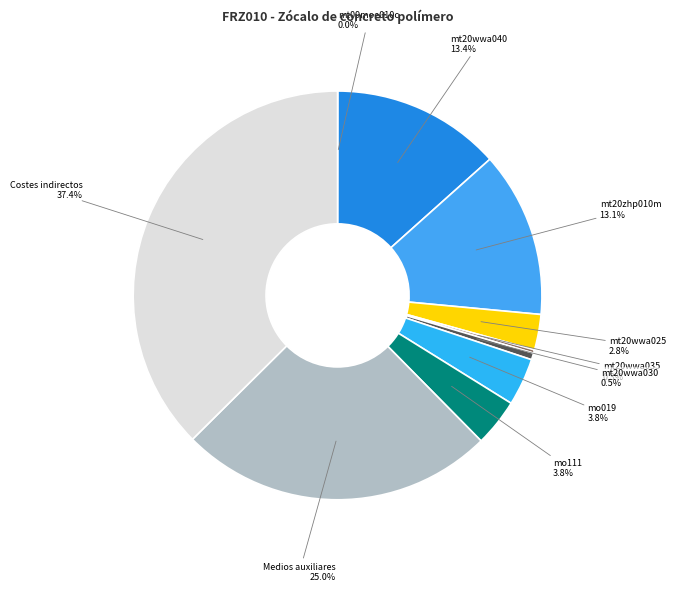

What is the total percentage of mt20wwa030 0.5% and mt20wwa025 2.8%?

3.3%